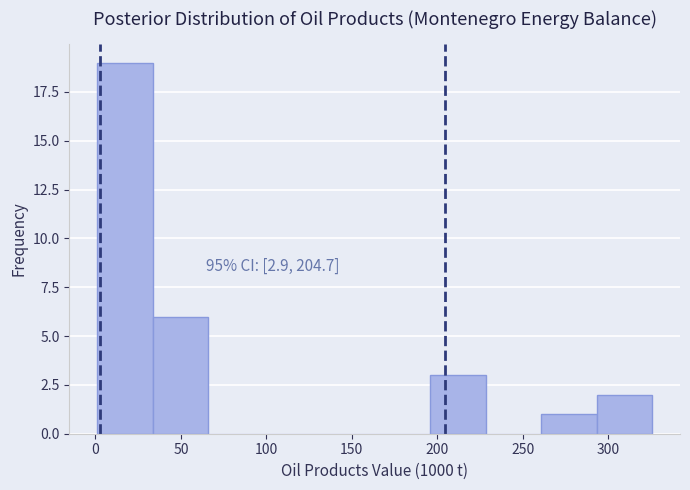

Over which range of the x-axis is the bar tallest?

0 to 35